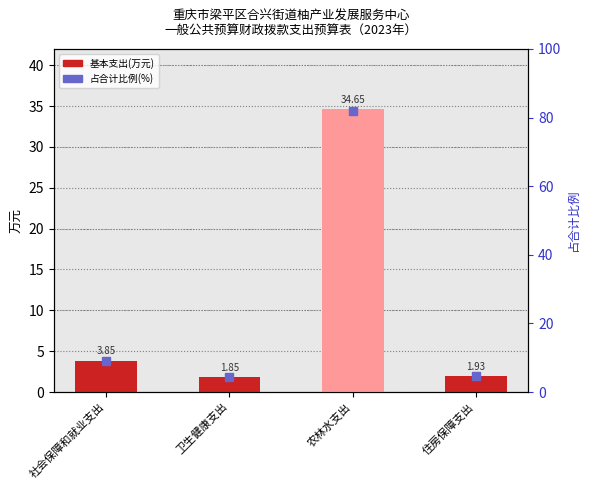

Is the value of 基本支出(万元) at 农林水支出 greater than the value of 占合计比例(%) at 卫生健康支出?

Yes